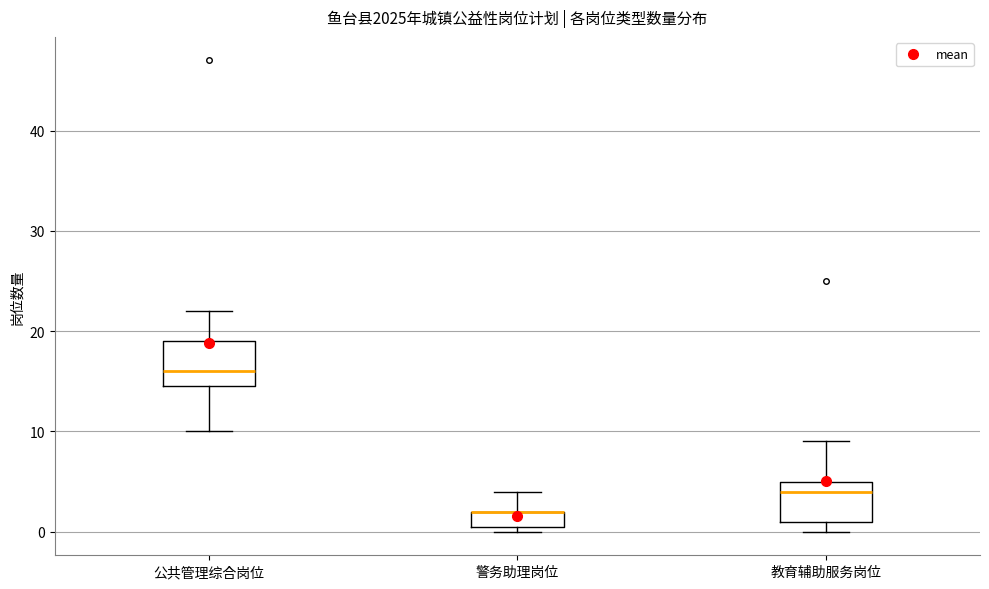

Where is the lower edge of the box for 教育辅助服务岗位 on the y-axis? The values are not printed on the chart, so give them approximately, as read against the axis.

1